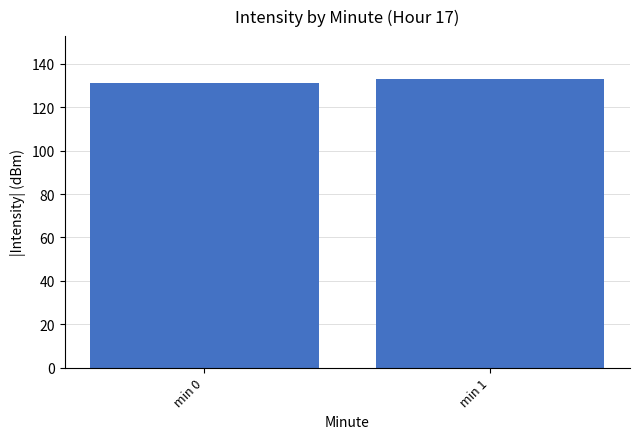

What is the difference between the maximum and minimum values?

1.6